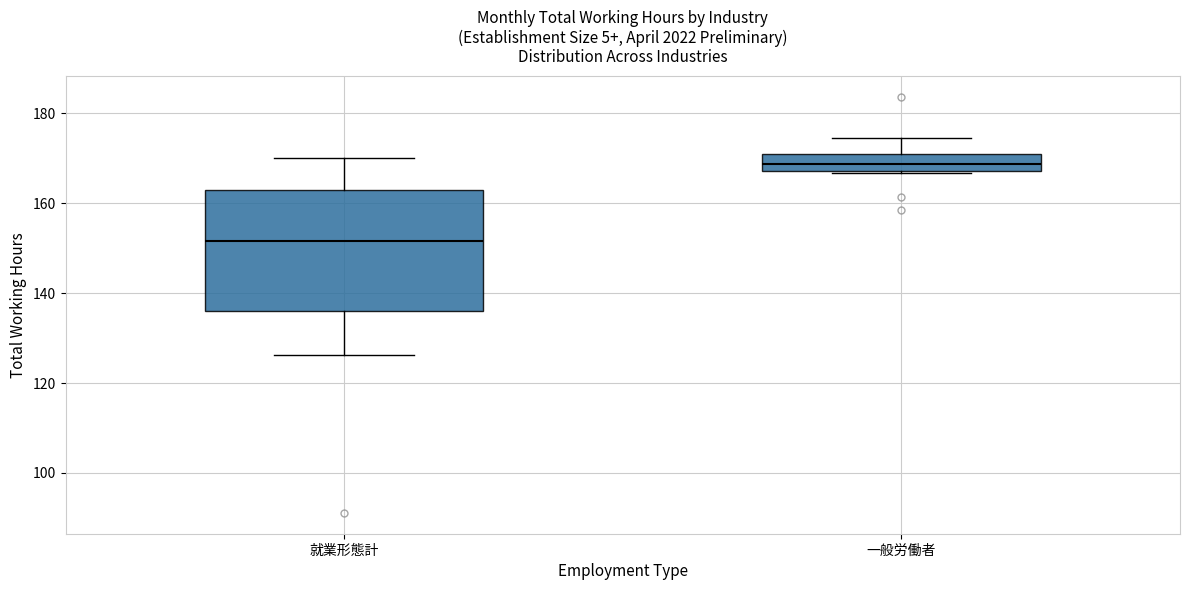

Where is the upper edge of the box for 就業形態計 on the y-axis? The values are not printed on the chart, so give them approximately, as read against the axis.

162